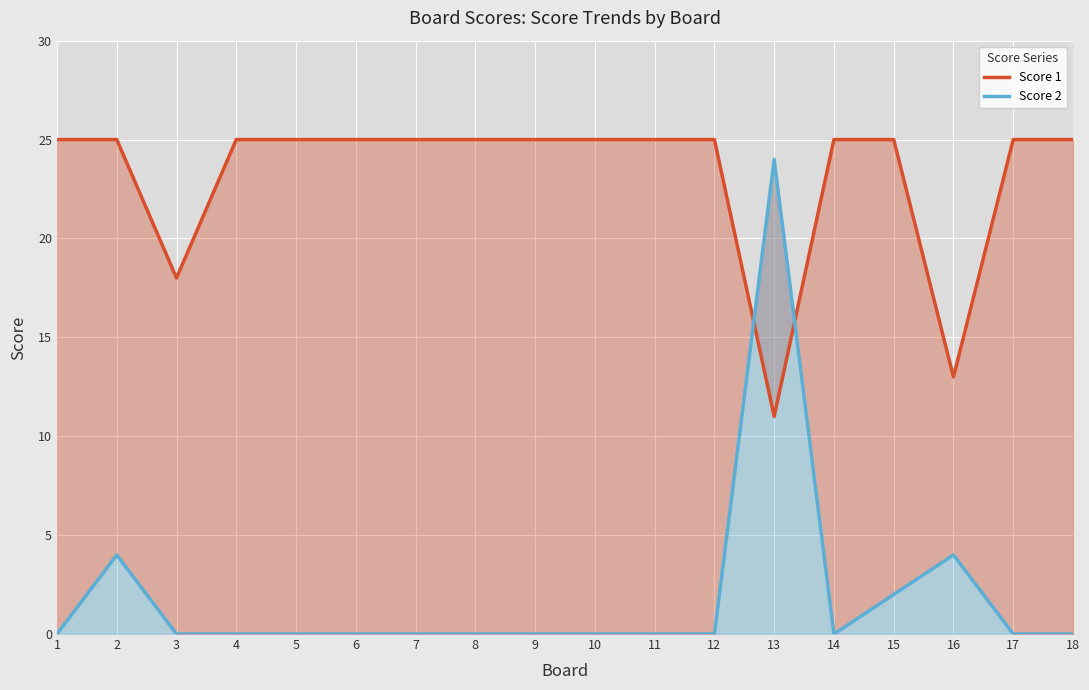

Which has a higher value, 7 or 3?

7